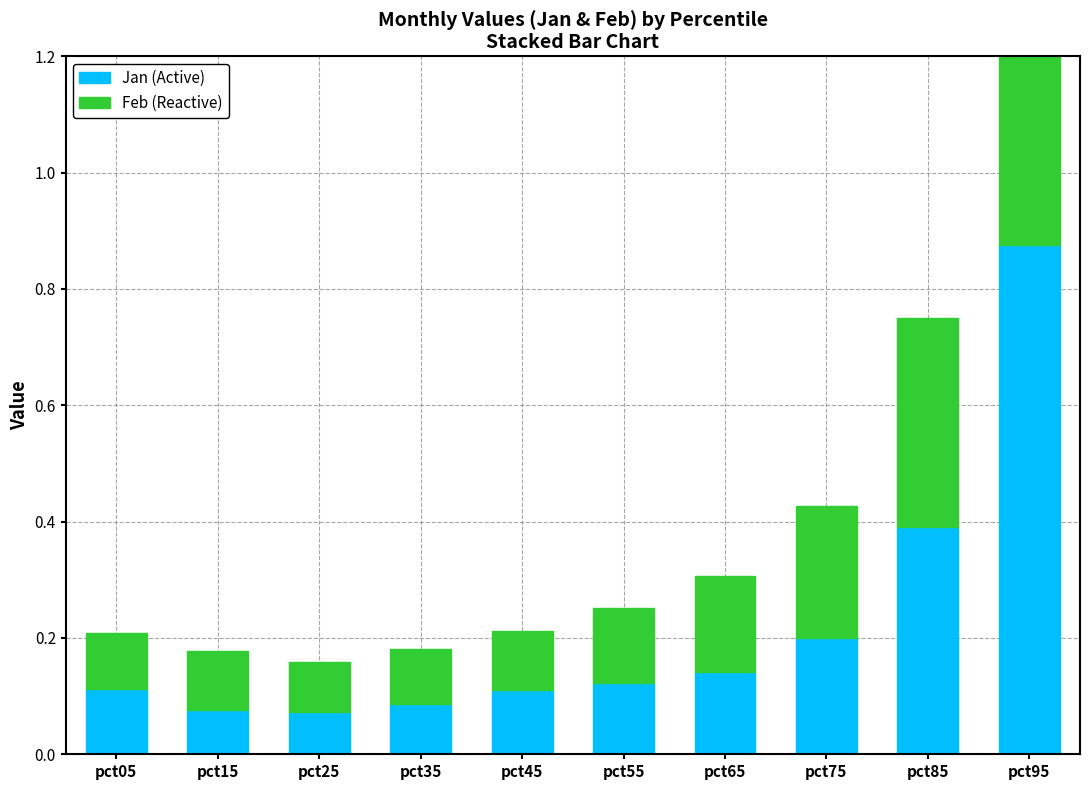

Reading right to left, list all the values displayed in this chart.

Jan: pct95=0.9	pct85=0.4	pct75=0.2	pct65=0.1	pct55=0.1	pct45=0.1	pct35=0.1	pct25=0.1	pct15=0.1	pct05=0.1
Feb: pct95=1.0	pct85=0.4	pct75=0.2	pct65=0.2	pct55=0.1	pct45=0.1	pct35=0.1	pct25=0.1	pct15=0.1	pct05=0.1